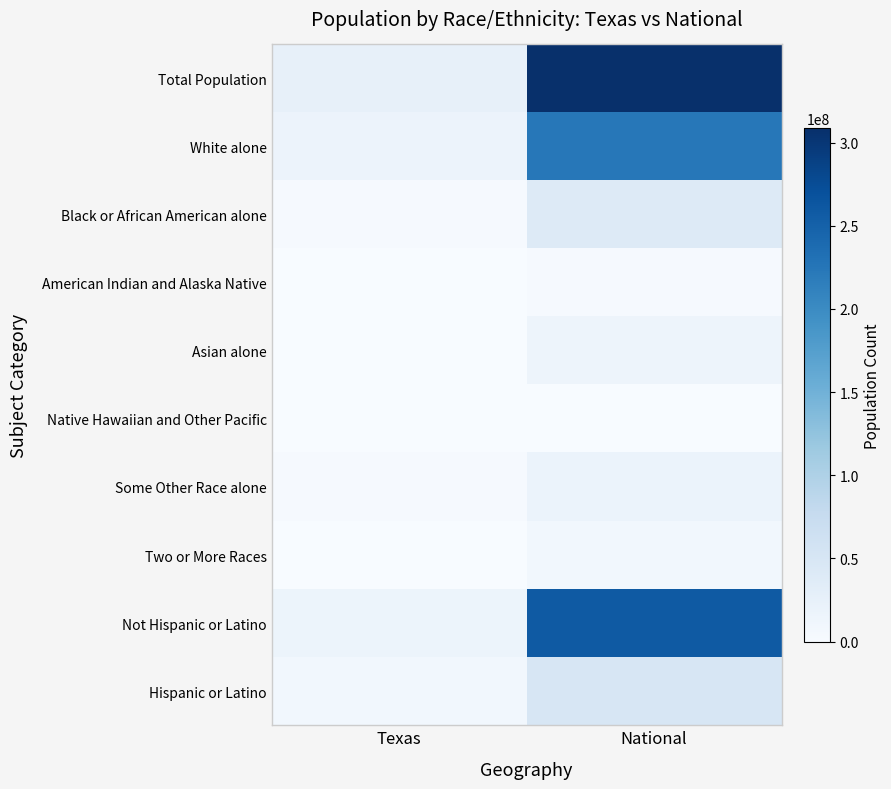

Reading left to right, extract all data points from this chart.

Total Population: Texas=25145561	National=308745538
White alone: Texas=17701552	National=223553265
Black or African American alone: Texas=2979598	National=38929319
American Indian and Alaska Native: Texas=170972	National=2932248
Asian alone: Texas=964596	National=14674252
Native Hawaiian and Other Pacific: Texas=21656	National=540013
Some Other Race alone: Texas=2628186	National=19107368
Two or More Races: Texas=679001	National=9009073
Not Hispanic or Latino: Texas=15684640	National=258267944
Hispanic or Latino: Texas=9460921	National=50477594